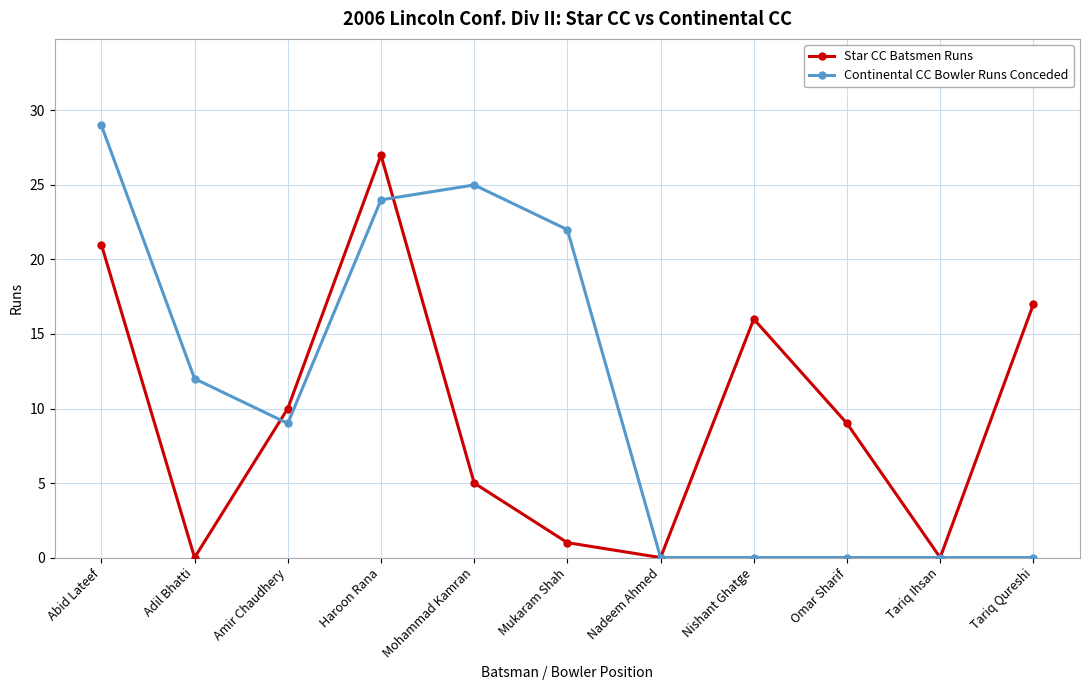

Where is Continental CC Bowler Runs Conceded nearest to the value 14?

Adil Bhatti